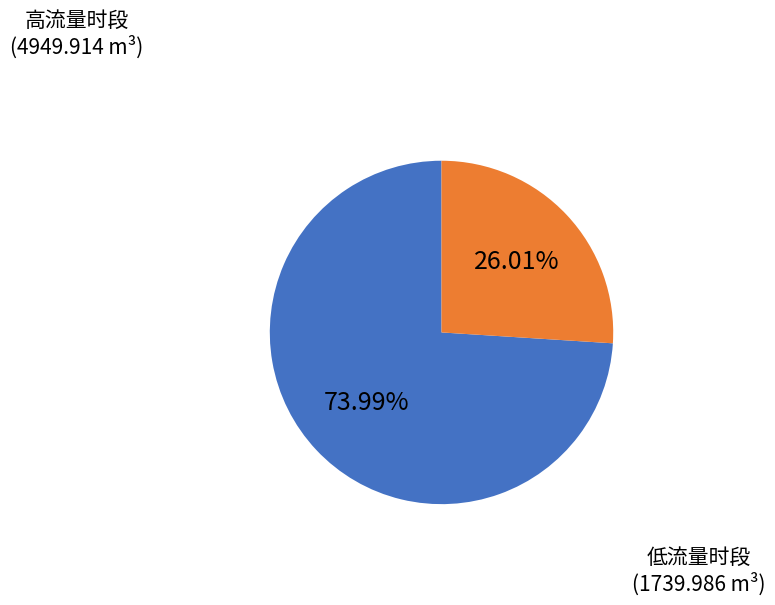

How many segments does this pie chart have?

2